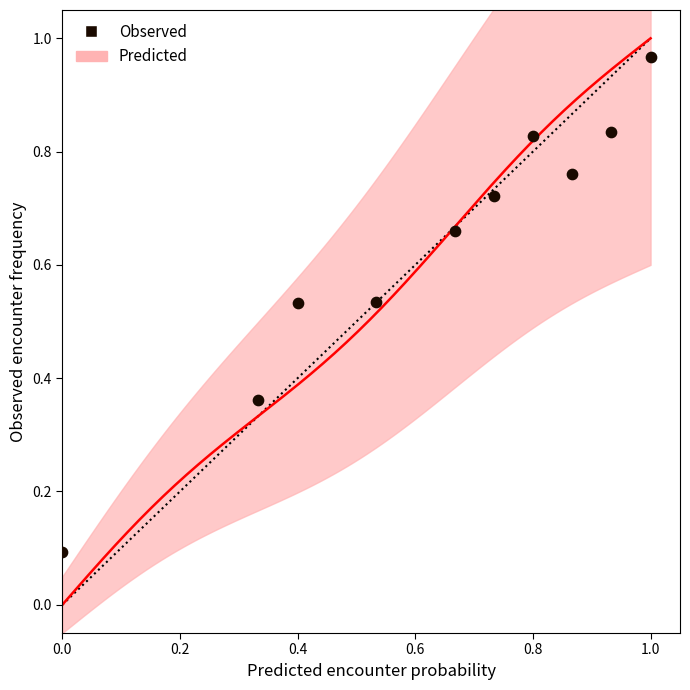

What is the range of Y values (max minus min)?

0.9